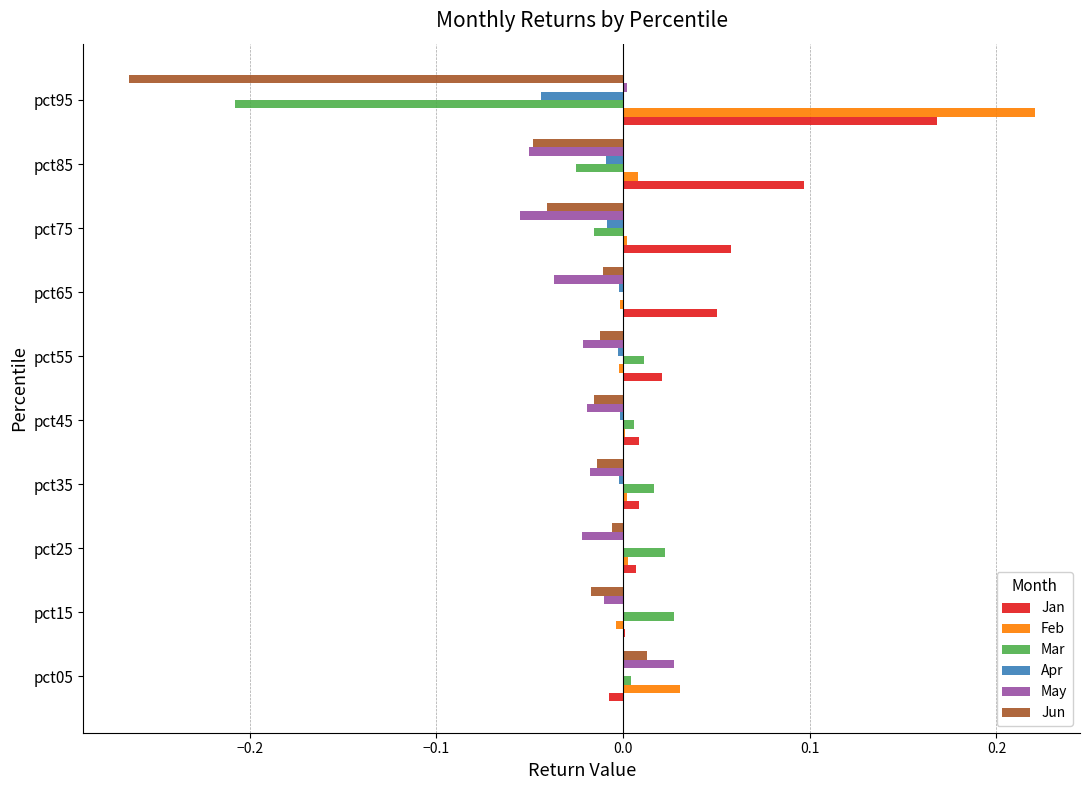

True or false: May has a value of -0.0 at pct15.

True